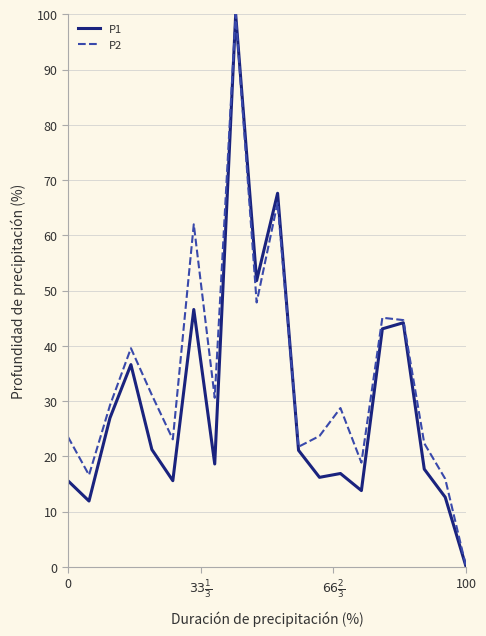

What are all the series names shown in the legend?

P1, P2